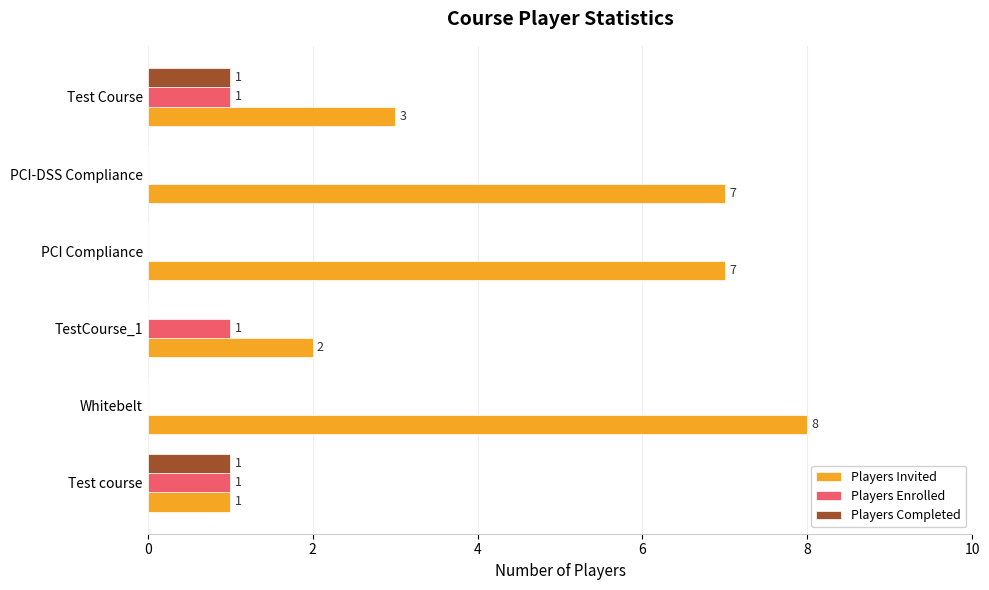

Between PCI-DSS Compliance and Test Course, which series saw the biggest shift?

Players Invited